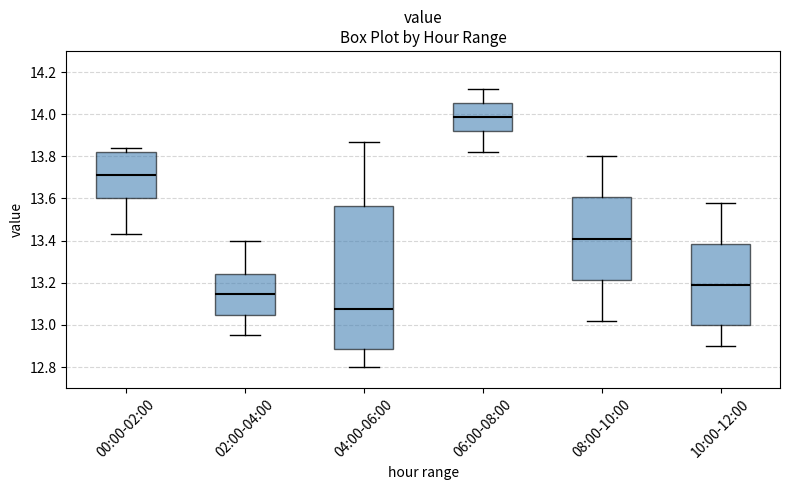

Reading left to right, read every box against the y-axis: the position of its median line, the range the box covers, and the ends of its whiskers. The values are not printed on the chart, so give them approximately, as read against the axis.

00:00-02:00: median 13.72, box 13.60 to 13.82, whiskers 13.44 to 13.84
02:00-04:00: median 13.14, box 13.04 to 13.24, whiskers 12.96 to 13.40
04:00-06:00: median 13.08, box 12.88 to 13.56, whiskers 12.80 to 13.88
06:00-08:00: median 13.98, box 13.92 to 14.06, whiskers 13.82 to 14.12
08:00-10:00: median 13.42, box 13.22 to 13.60, whiskers 13.02 to 13.80
10:00-12:00: median 13.20, box 13.00 to 13.38, whiskers 12.90 to 13.58